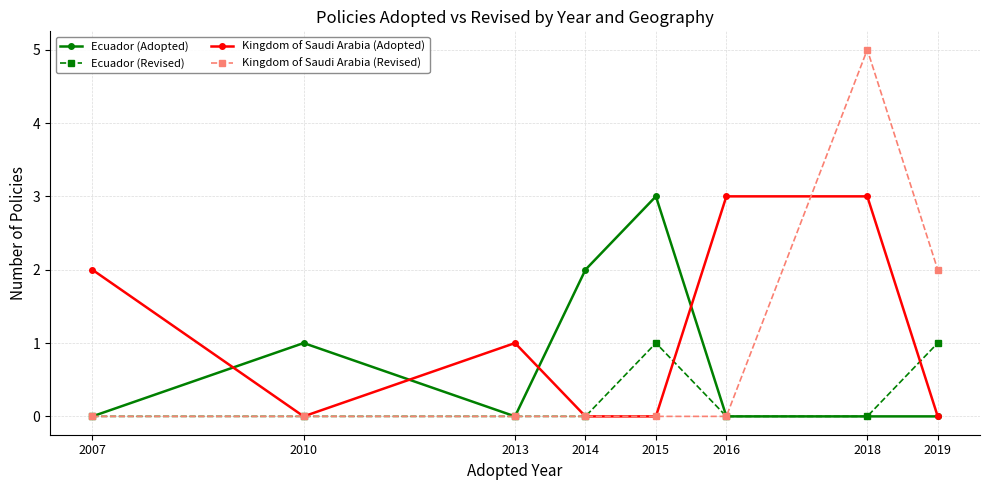

After their last crossing, which series has the higher values: Ecuador (Revised) or Kingdom of Saudi Arabia (Adopted)?

Ecuador (Revised)